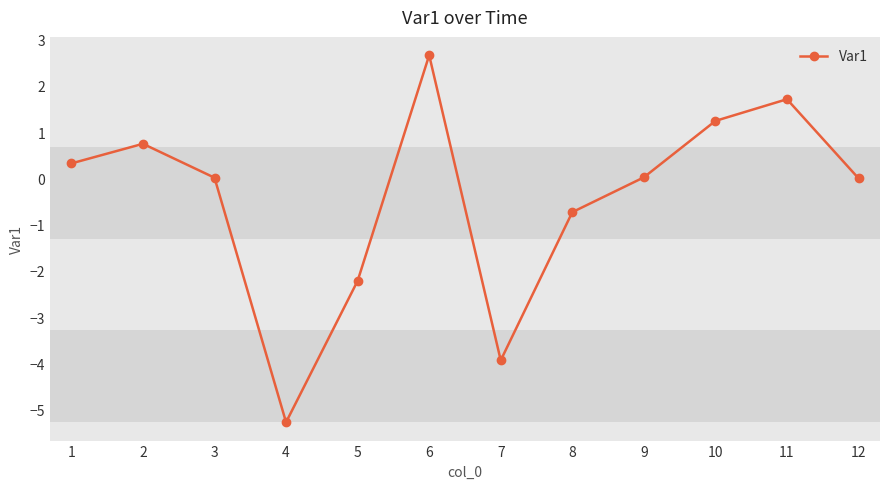

How many points are higher than both their immediate neighbors (excluding endpoints)?

3